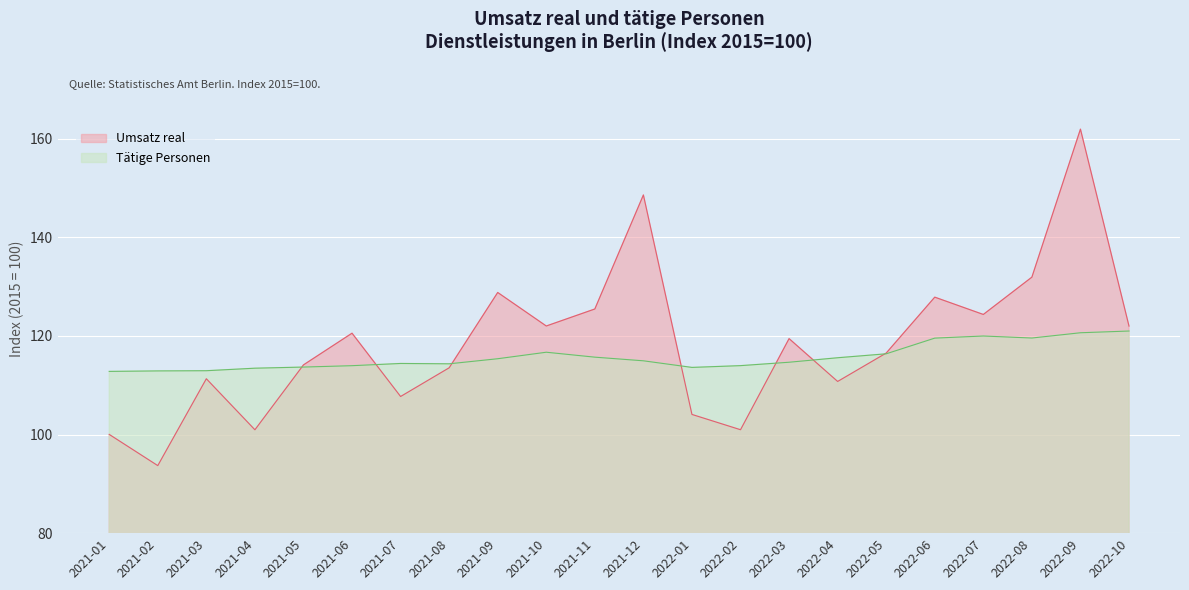

What are all the series names shown in the legend?

Umsatz real, Tätige Personen